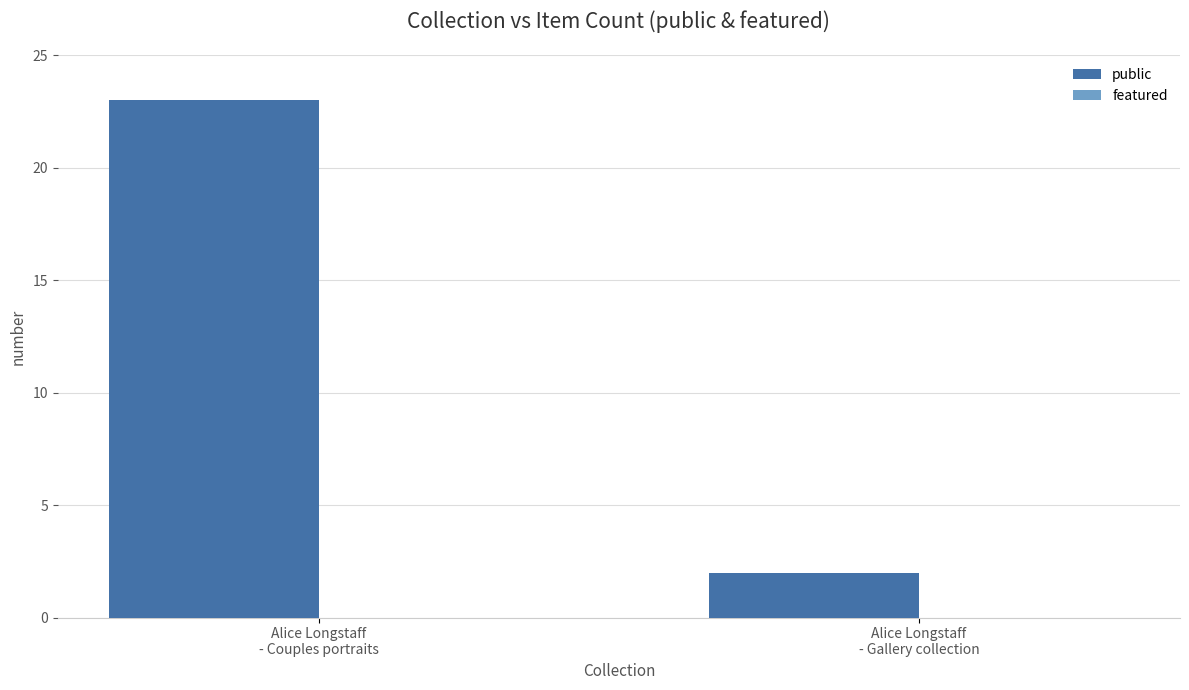

Reading right to left, what are all the values shown in this chart?

2	23